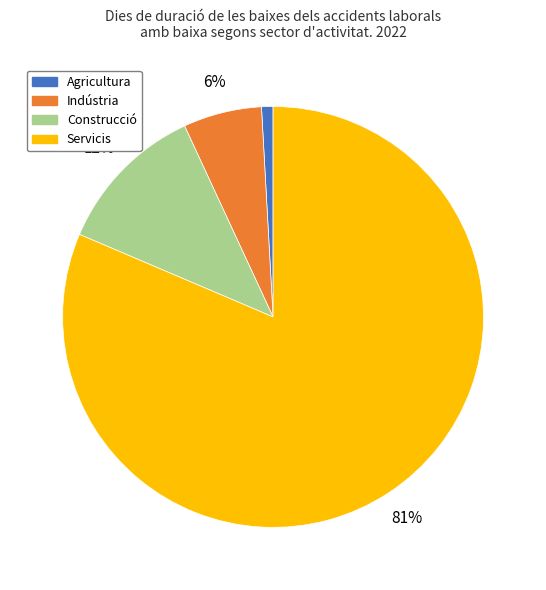

Between Agricultura and Indústria, which is larger?

Indústria